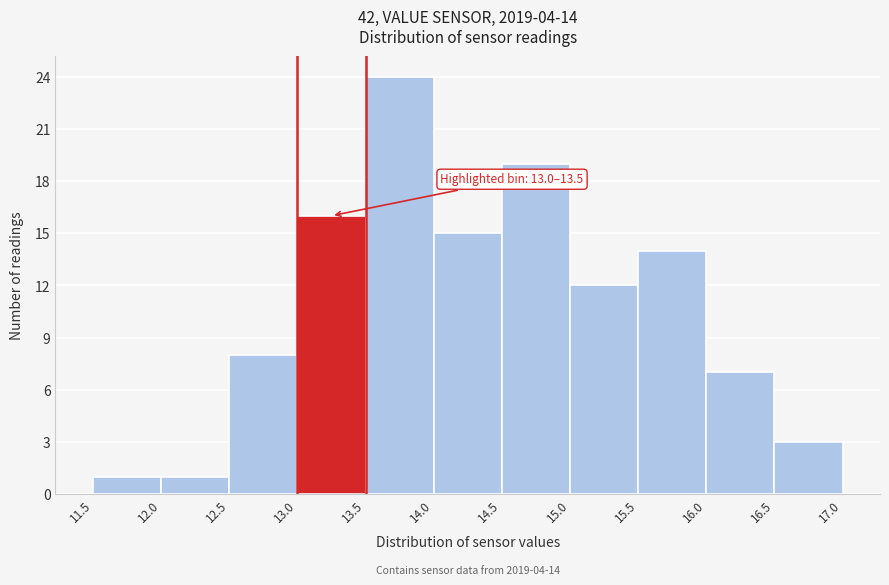

Which range on the x-axis has the tallest bar?

13.5 to 14.0